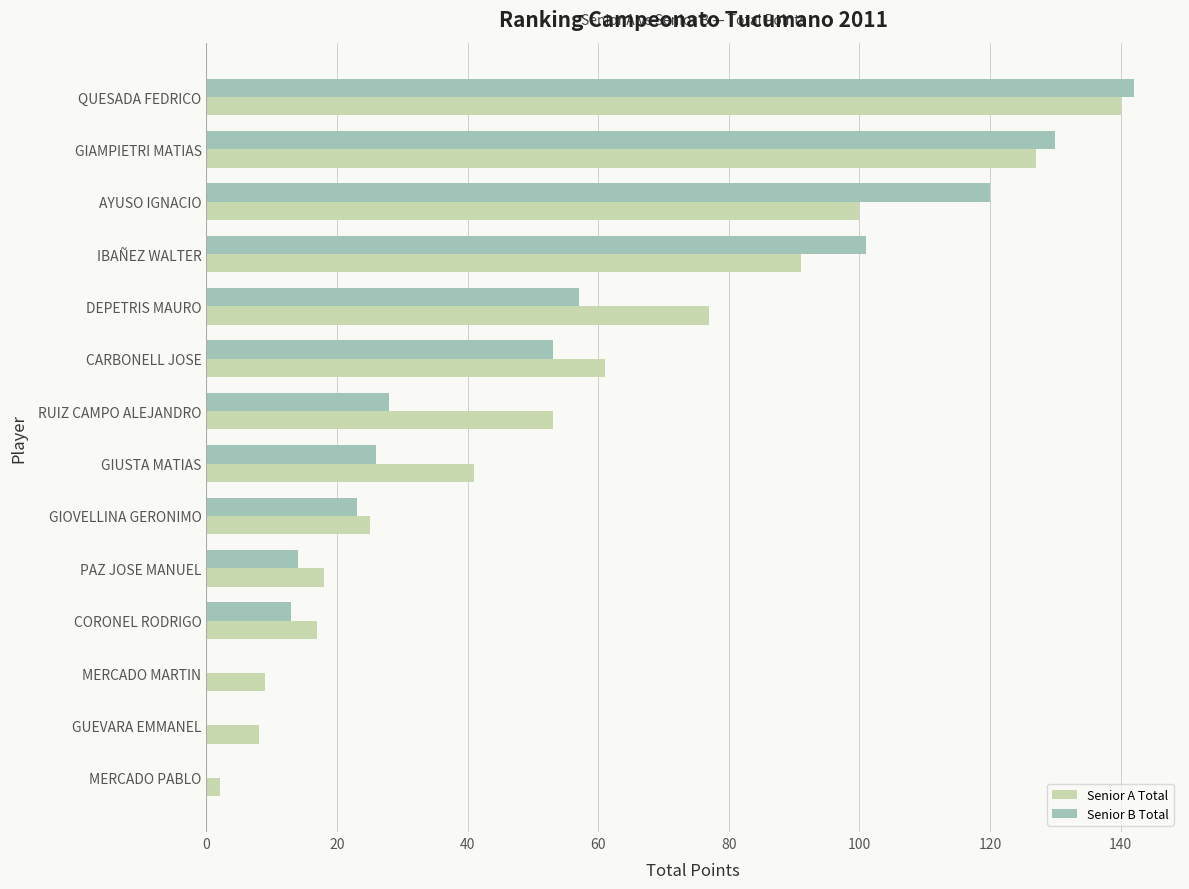

At which label is Senior A Total closest to 71?

DEPETRIS MAURO